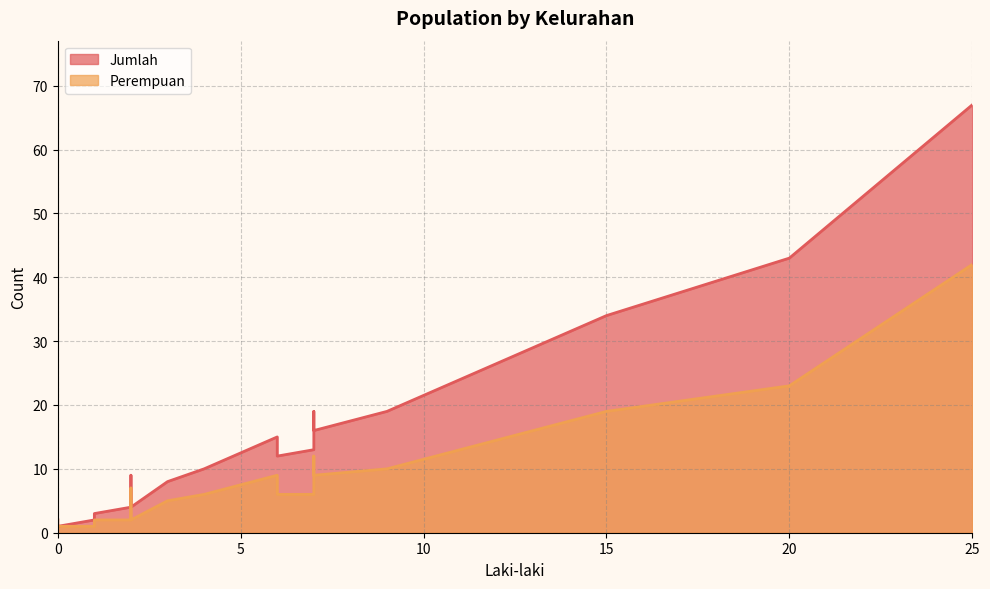

True or false: Jumlah has a value of 119 at Magelang Utara.

False